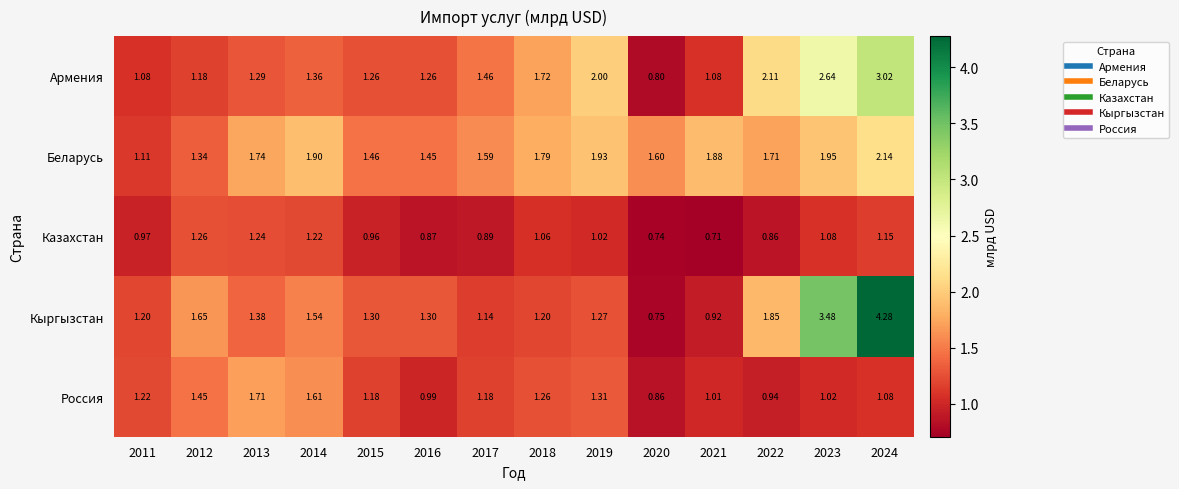

Which series has the largest range (max minus min)?

Кыргызстан